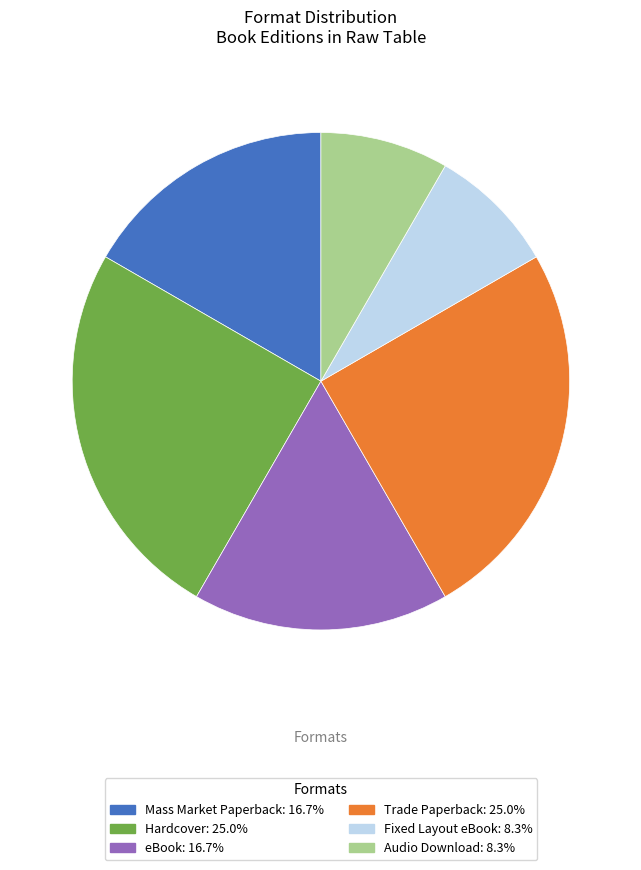

Is there any slice that represents more than half of the pie?

No